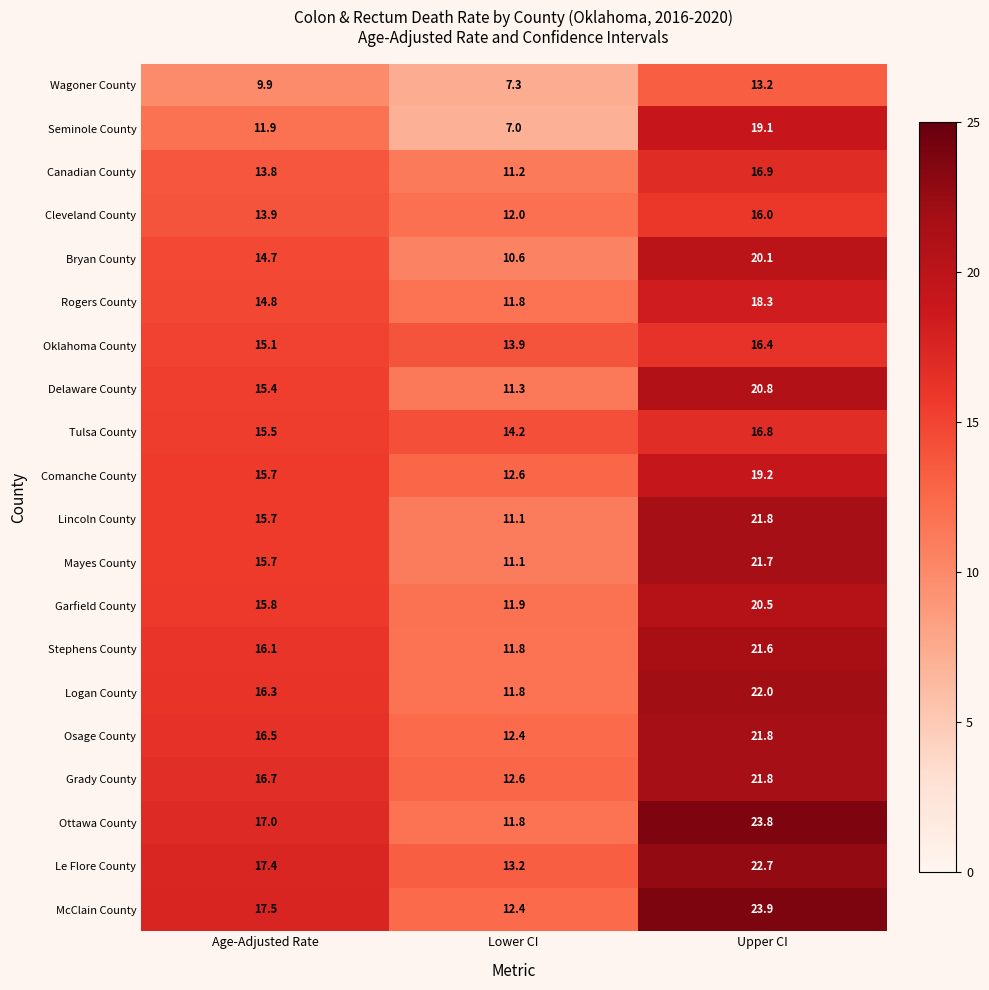

What is the approximate value of Grady County at Upper CI?

21.8